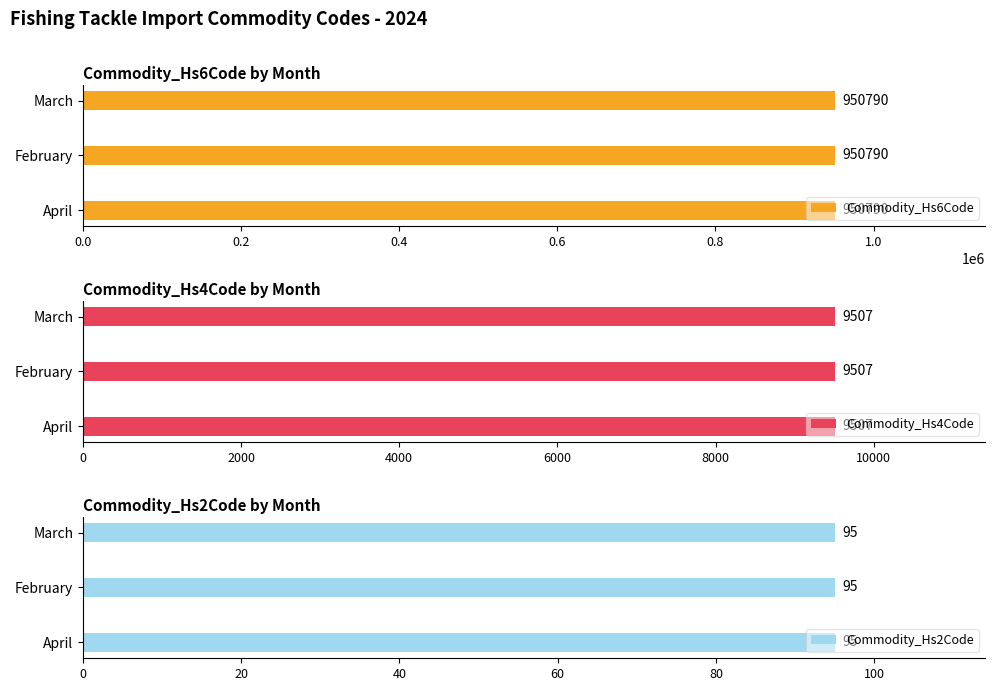

What is the value of the Commodity_Hs6Code bar at the 1st from the left?

950790